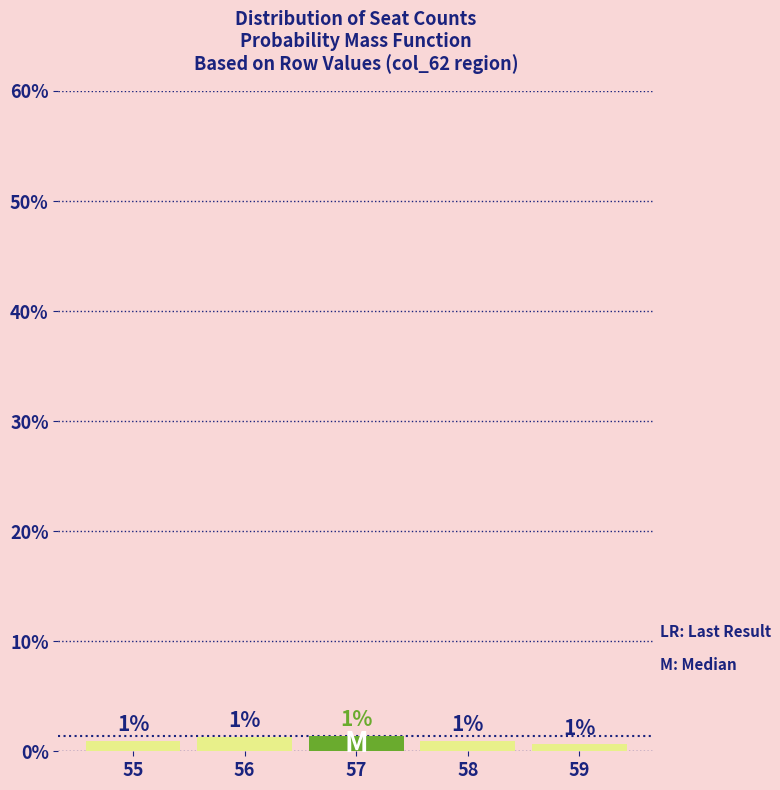

Between 57 and 56, which is larger?

57